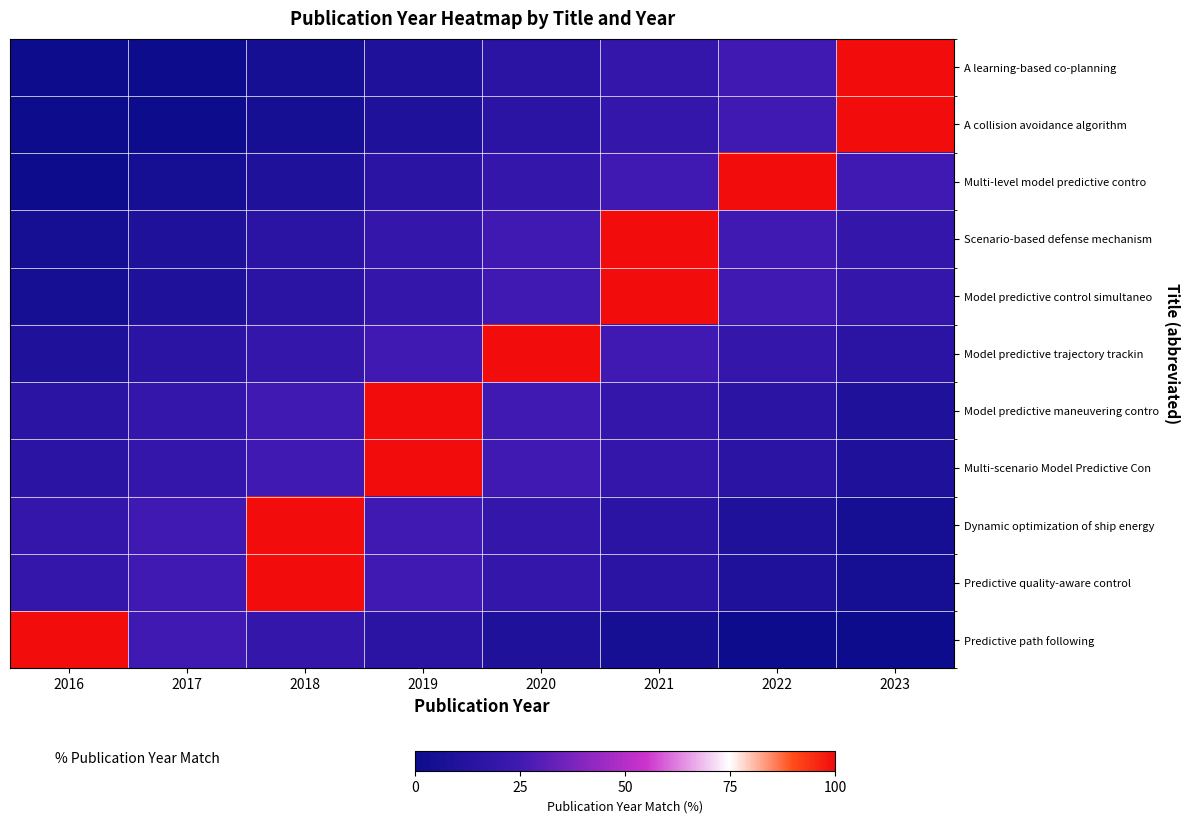

What is the greatest value displayed?

100